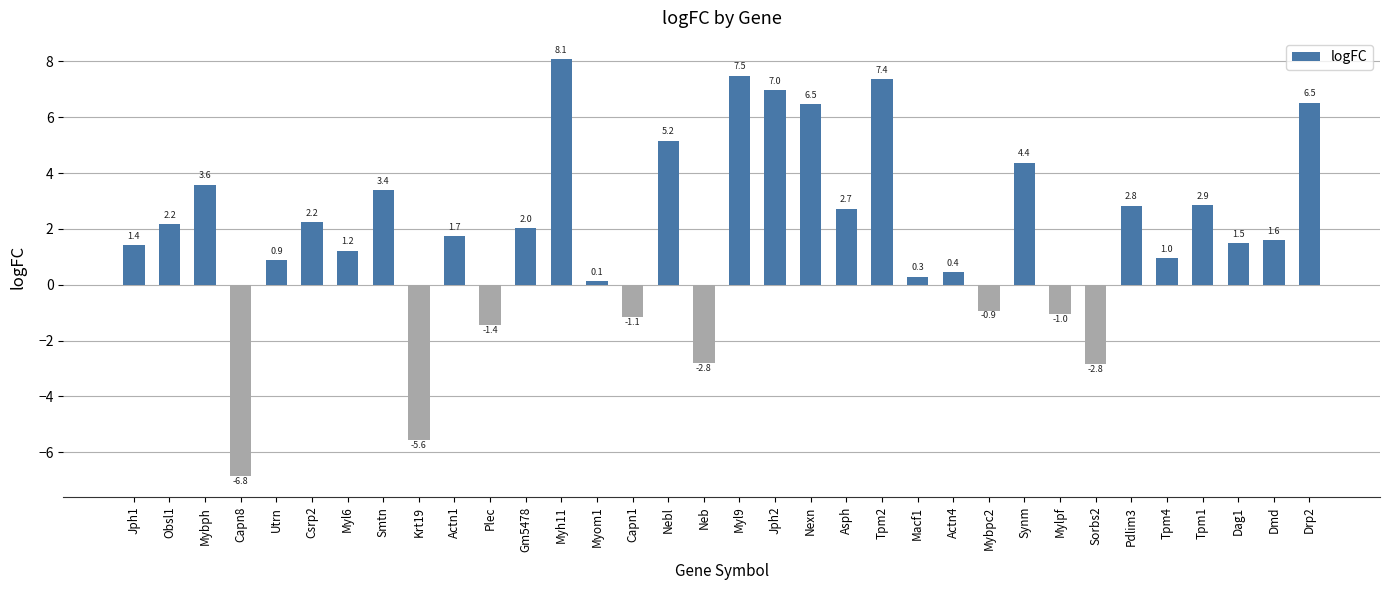

Reading left to right, what are all the values shown in this chart?

Jph1=1.4	Obsl1=2.2	Mybph=3.6	Capn8=-6.8	Utrn=0.9	Csrp2=2.2	Myl6=1.2	Smtn=3.4	Krt19=-5.6	Actn1=1.7	Plec=-1.4	Gm5478=2.0	Myh11=8.1	Myom1=0.1	Capn1=-1.1	Nebl=5.2	Neb=-2.8	Myl9=7.5	Jph2=7.0	Nexn=6.5	Asph=2.7	Tpm2=7.4	Macf1=0.3	Actn4=0.4	Mybpc2=-0.9	Synm=4.4	Mylpf=-1.0	Sorbs2=-2.8	Pdlim3=2.8	Tpm4=1.0	Tpm1=2.9	Dag1=1.5	Dmd=1.6	Drp2=6.5